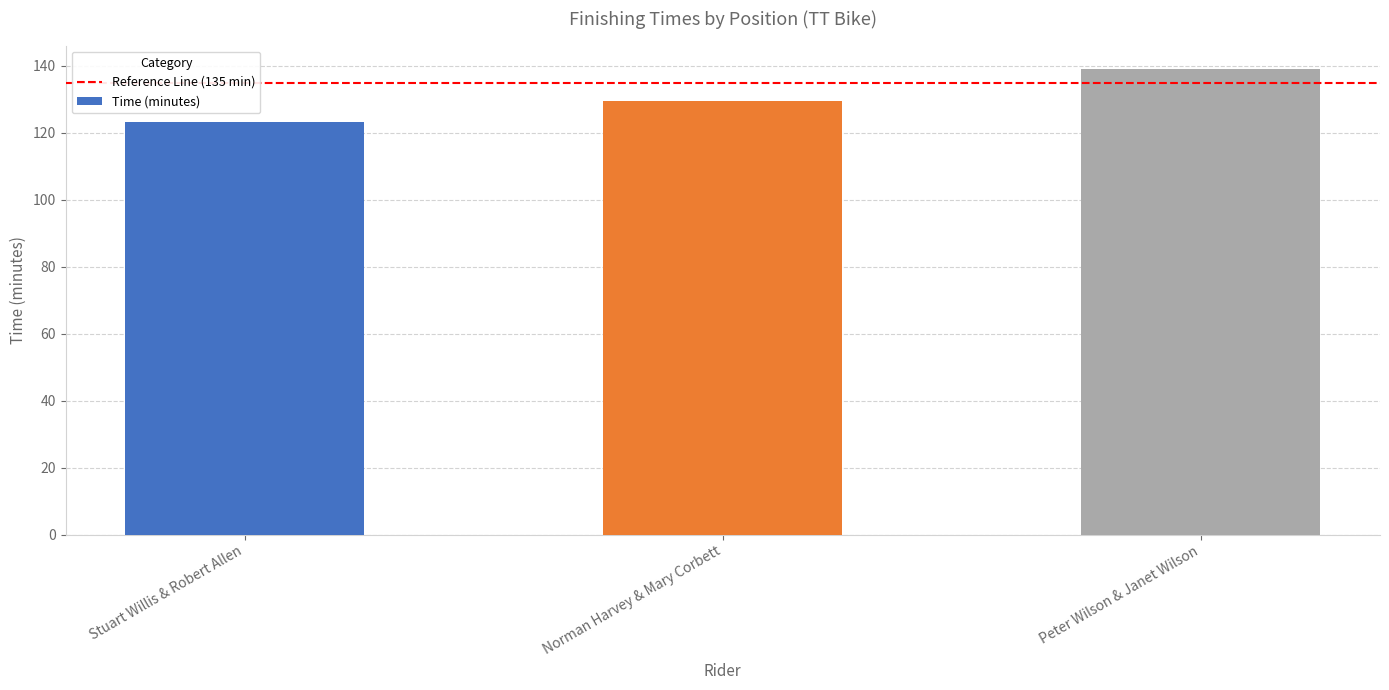

What is the sum of the values at Stuart Willis & Robert Allen and Peter Wilson & Janet Wilson?

262.4